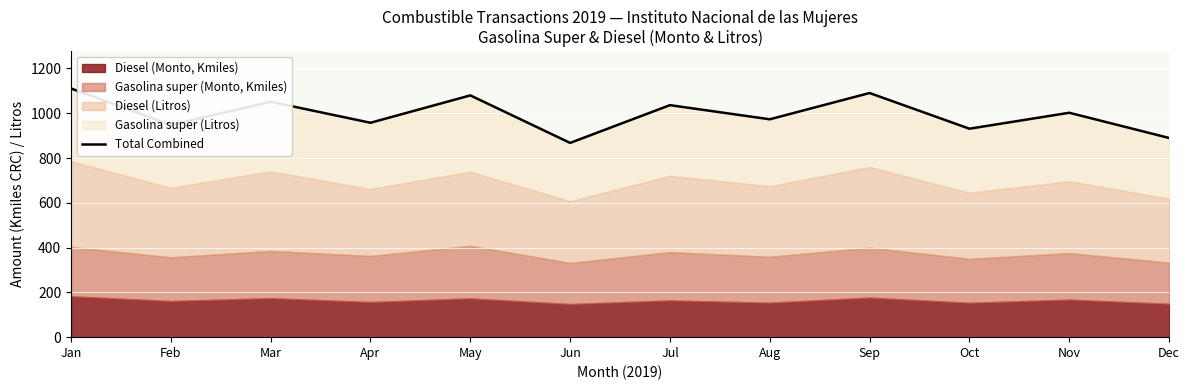

List the labels in order of value, largest first.

Jan, Sep, May, Mar, Jul, Nov, Aug, Apr, Feb, Oct, Dec, Jun